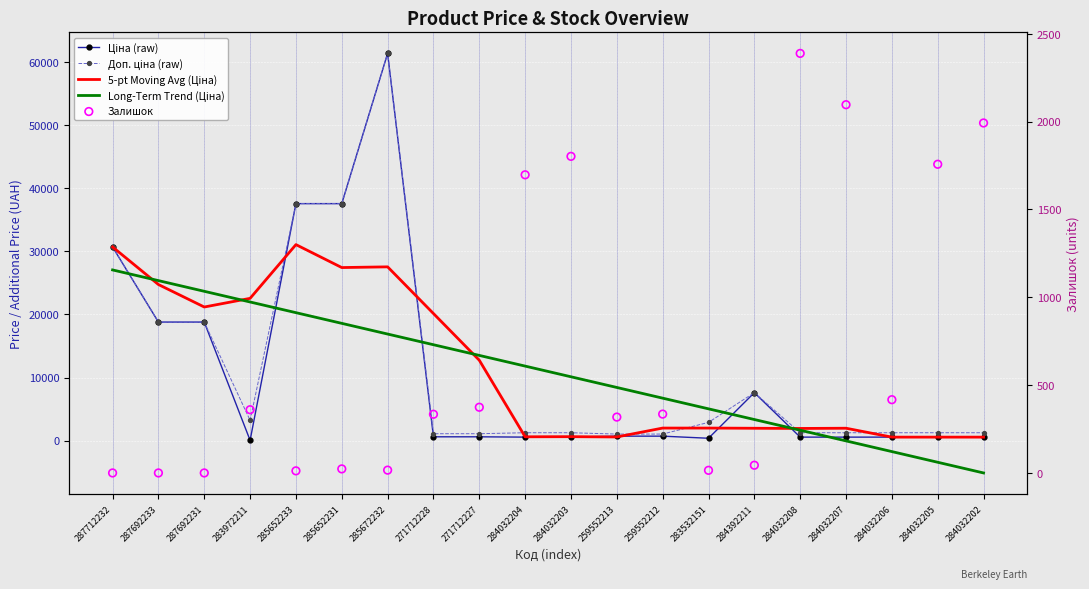

Which series contains the highest Y value?

Ціна (raw)